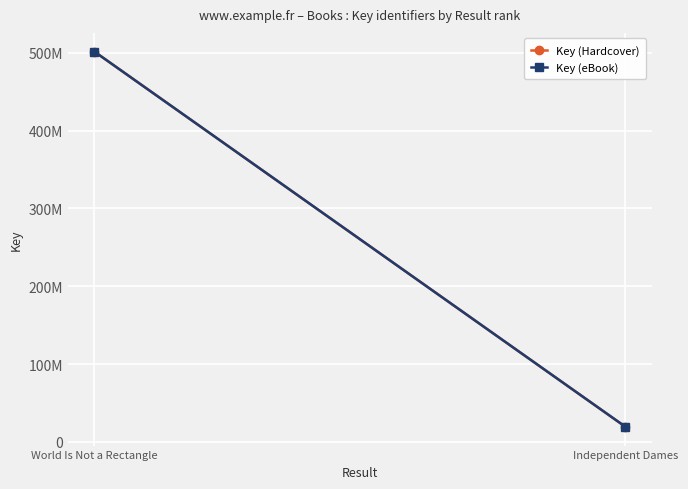

True or false: Key (Hardcover) has a value of 19317687 at Independent Dames.

True